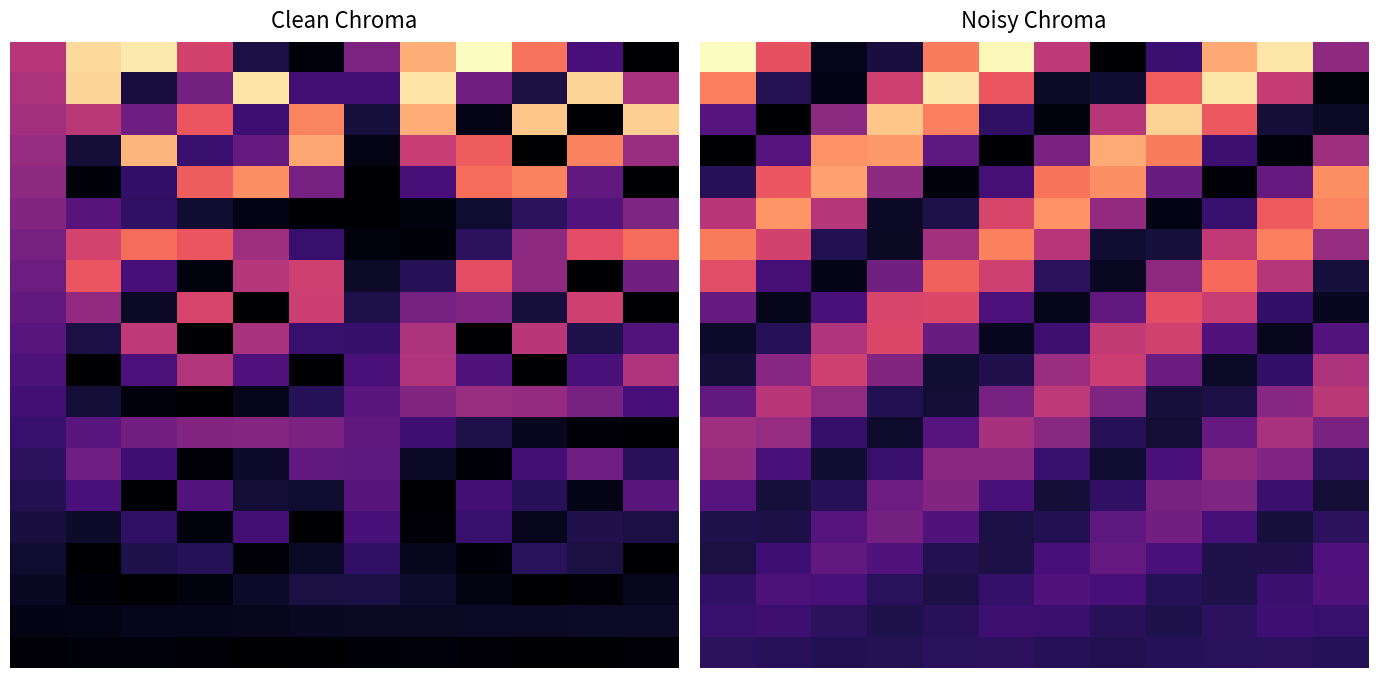

What is the maximum value shown in the chart?

131.0